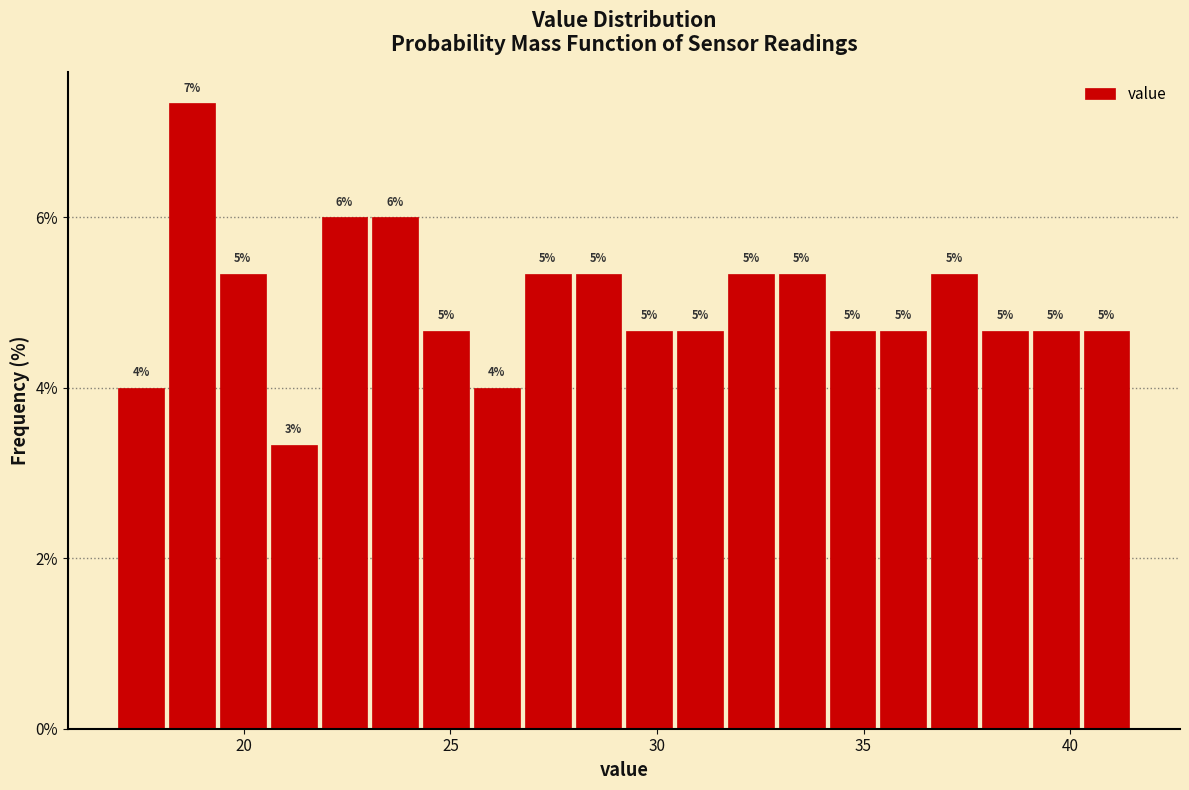

Read against the x-axis, roughly where is the centre of the tallest bar?

18.5